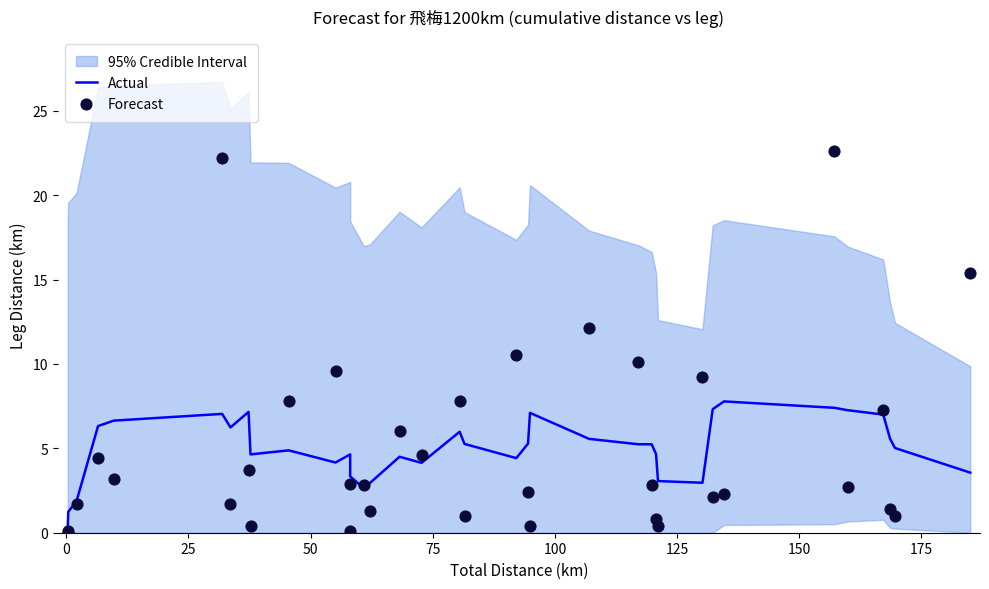

Which series has the widest spread of Y values?

Forecast